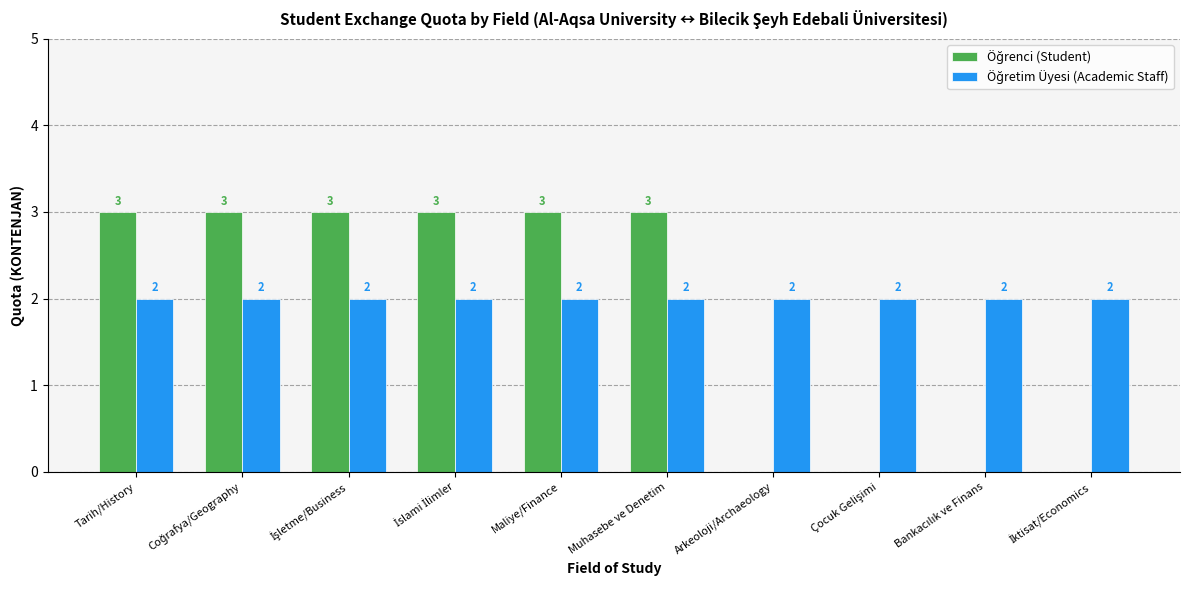

What is the maximum value shown in the chart?

3